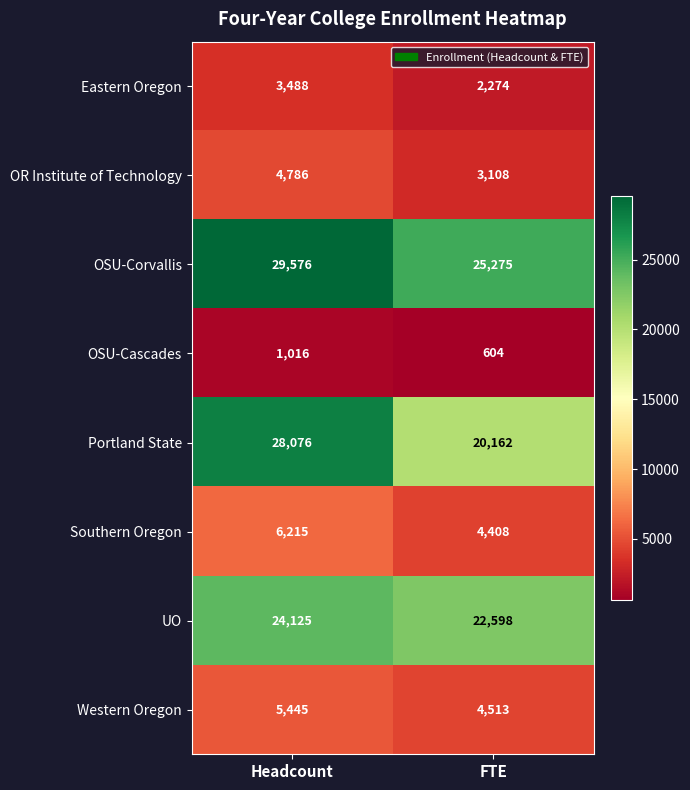

At Headcount, list the series in order from smallest to largest.

OSU-Cascades, Eastern Oregon, OR Institute of Technology, Western Oregon, Southern Oregon, UO, Portland State, OSU-Corvallis